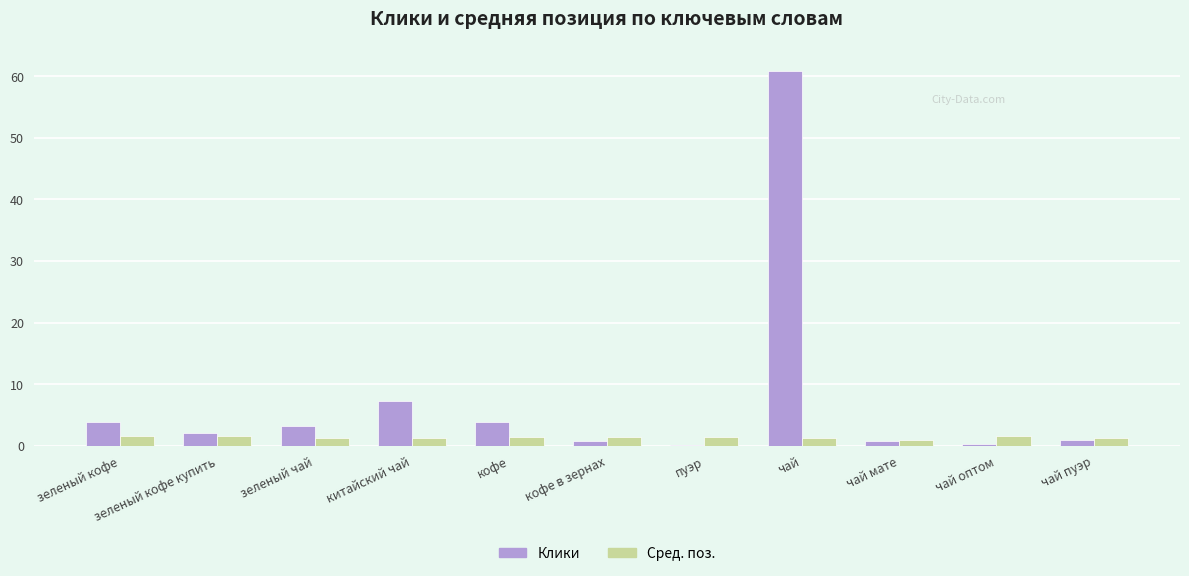

What is the average value of the Клики series?

7.6